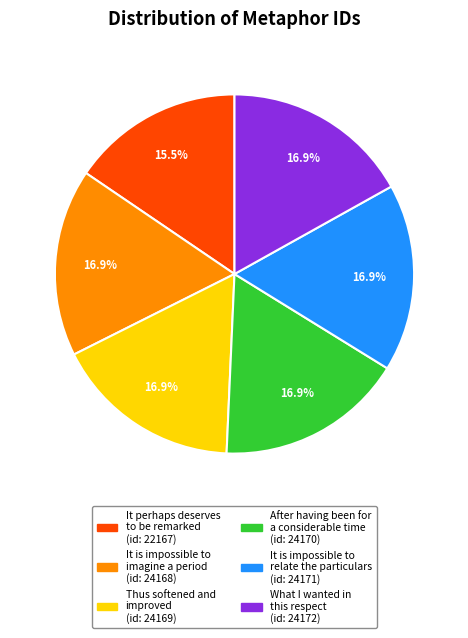

What is the ratio of the value at It is impossible to imagine a period to the value at What I wanted in this respect?

1.0